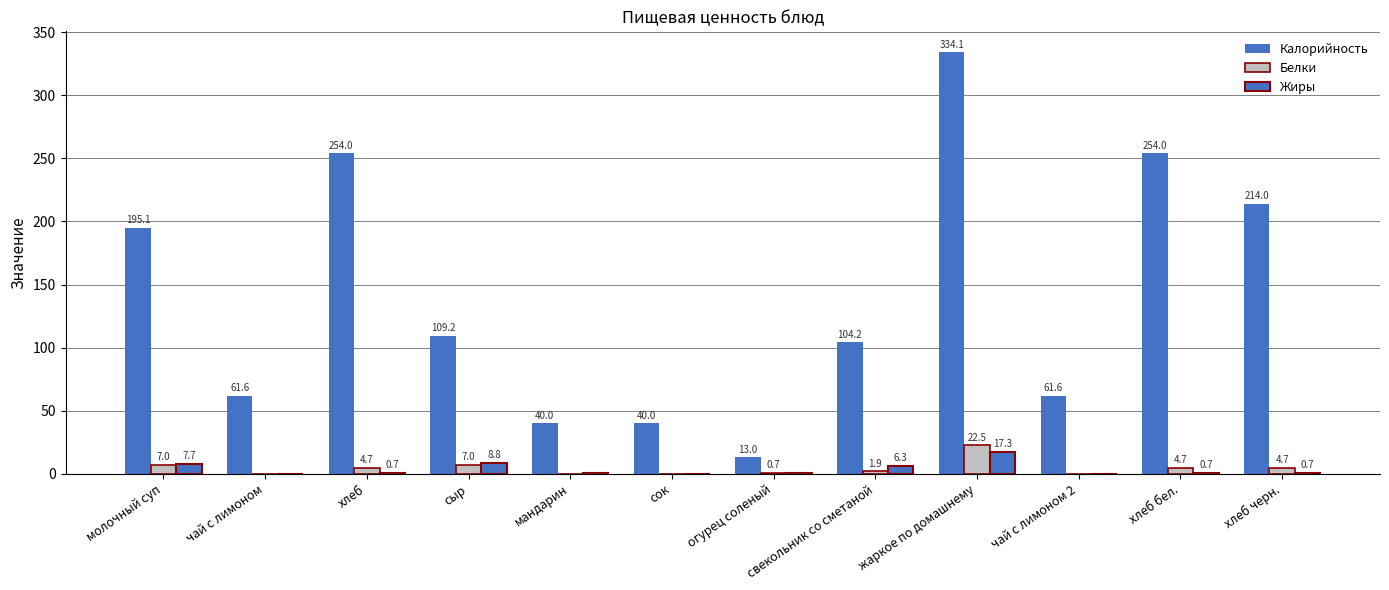

What value does the Калорийность series have at сыр?

109.2